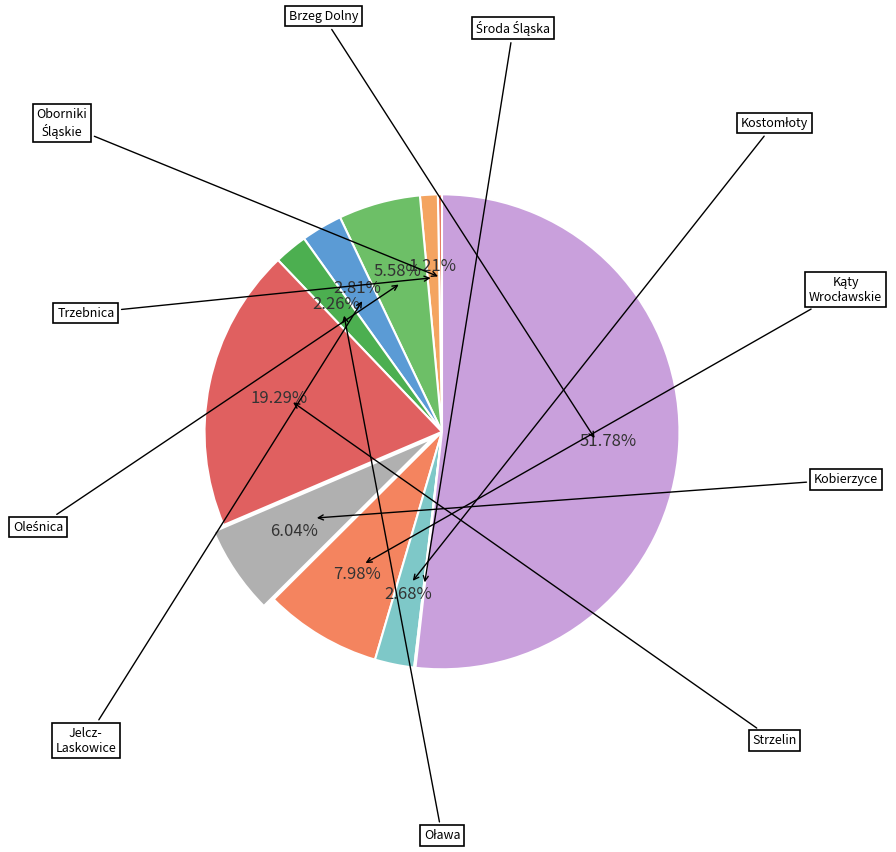

How many slices are in this pie chart?

11